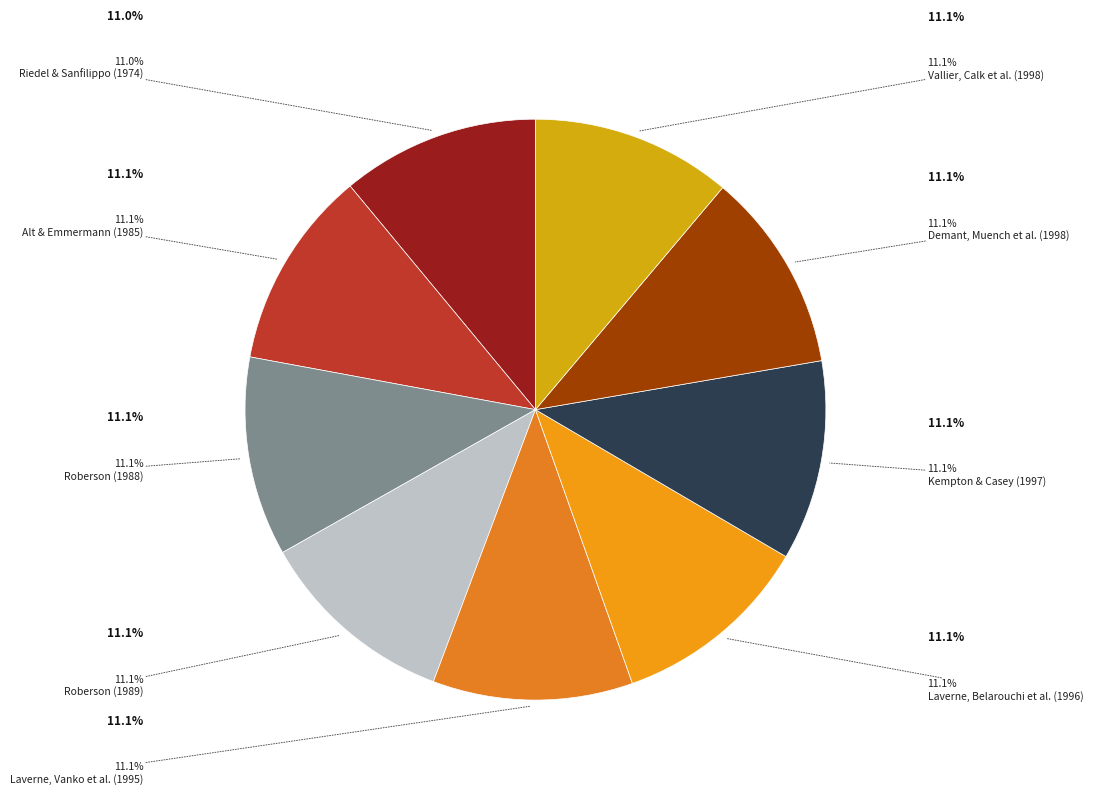

Is there any slice that represents more than half of the pie?

No